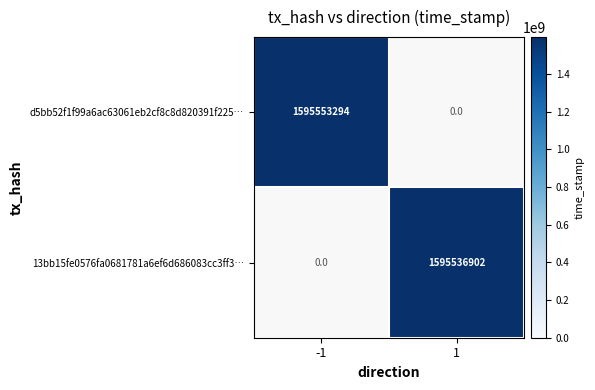

True or false: 13bb15fe0576fa0681781a6ef6d686083cc3ff3… has a value of 1595536902 at 1.

True